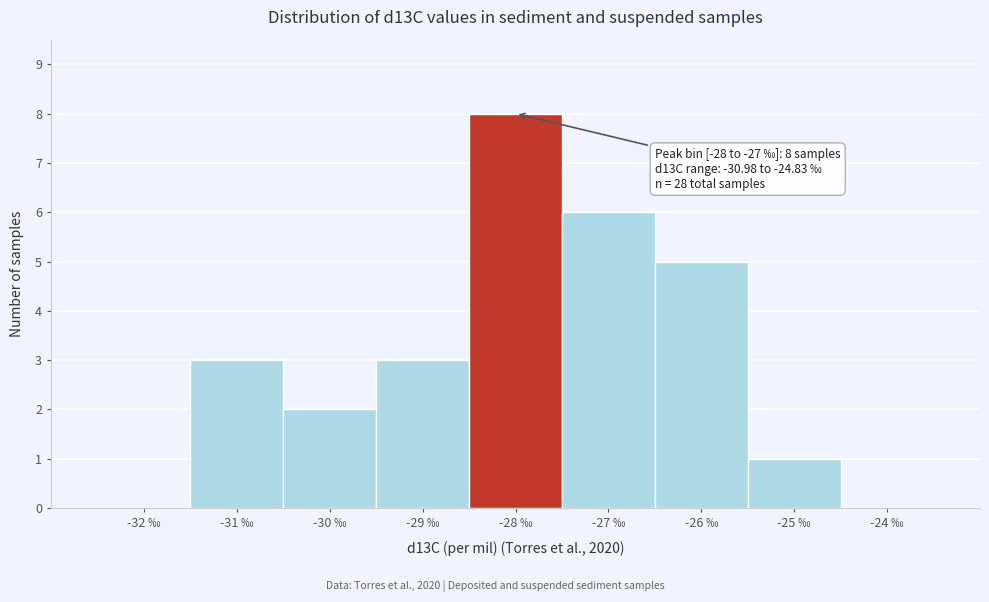

Reading left to right, extract all data points from this chart.

-32 ‰=0	-31 ‰=3	-30 ‰=2	-29 ‰=3	-28 ‰=8	-27 ‰=6	-26 ‰=5	-25 ‰=1	-24 ‰=0